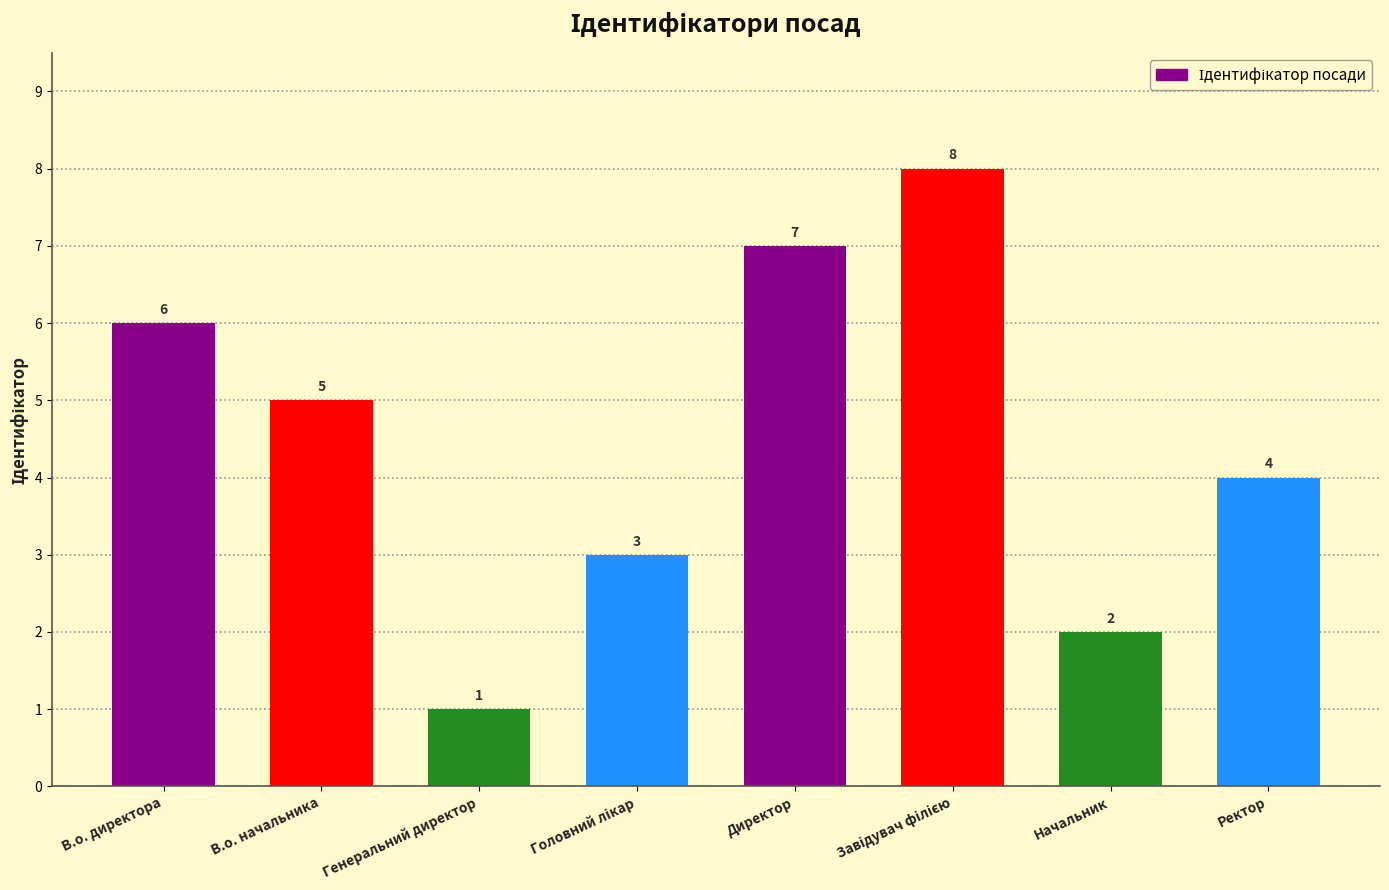

Are the bars horizontal?

No